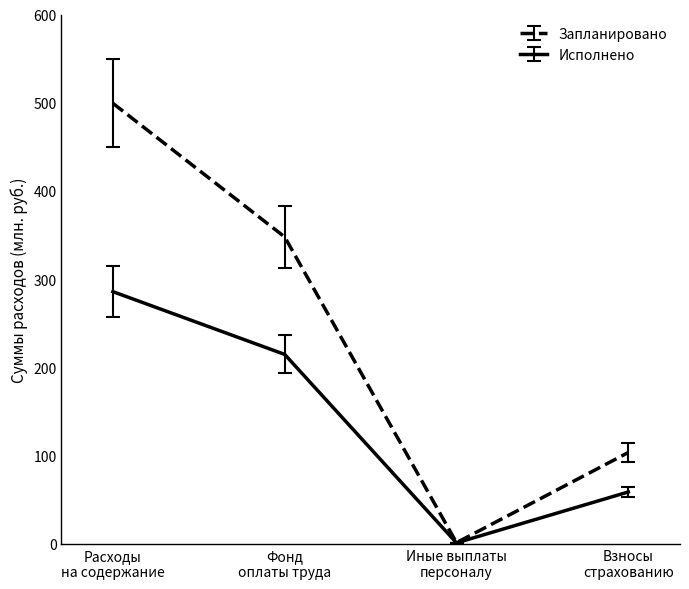

List the series in order of their peak value, highest first.

Запланировано, Исполнено